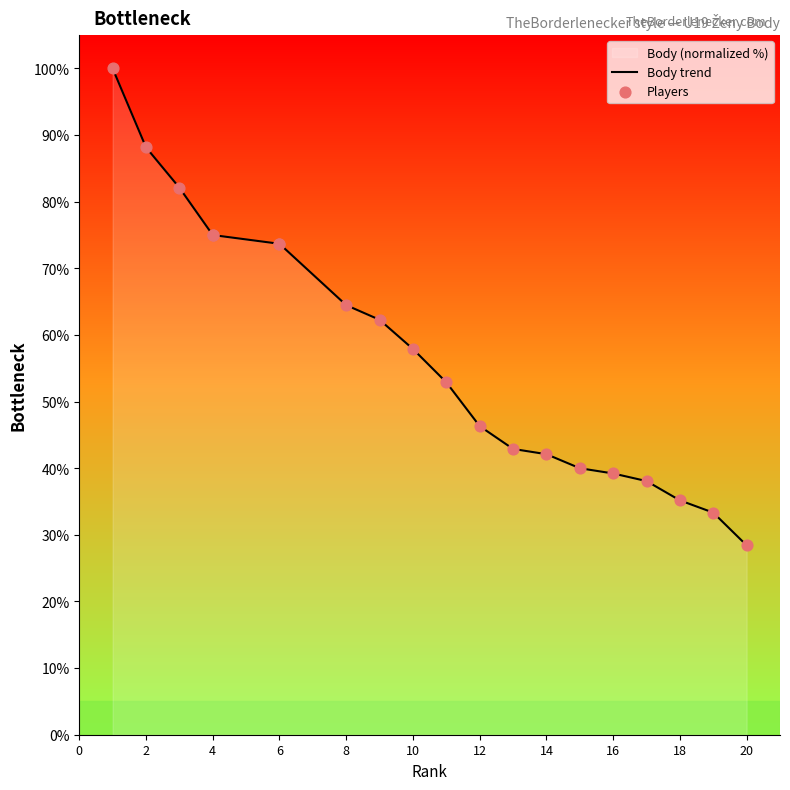

Is the value of Players at 4 greater than the value of Body trend at 12?

Yes